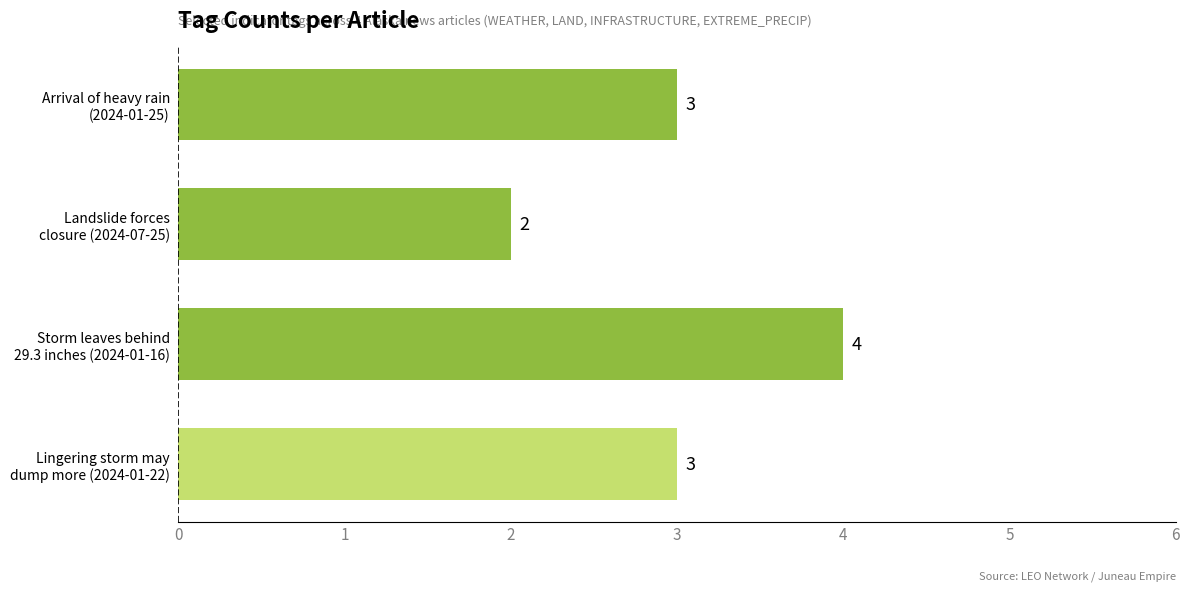

What is the maximum value shown in the chart?

4